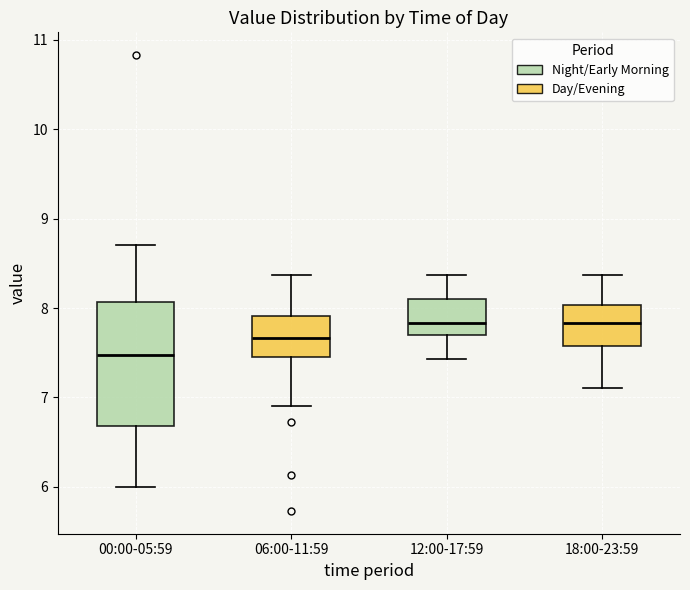

Reading left to right, transcribe this box plot: for each box, give where its median line is, the range the box spans, and where its two whiskers end, as read against the y-axis. The values are not printed on the chart, so give them approximately, as read against the axis.

00:00-05:59: median 7.5, box 6.7 to 8.1, whiskers 6.0 to 8.7
06:00-11:59: median 7.7, box 7.5 to 7.9, whiskers 6.9 to 8.4
12:00-17:59: median 7.8, box 7.7 to 8.1, whiskers 7.4 to 8.4
18:00-23:59: median 7.8, box 7.6 to 8.0, whiskers 7.1 to 8.4